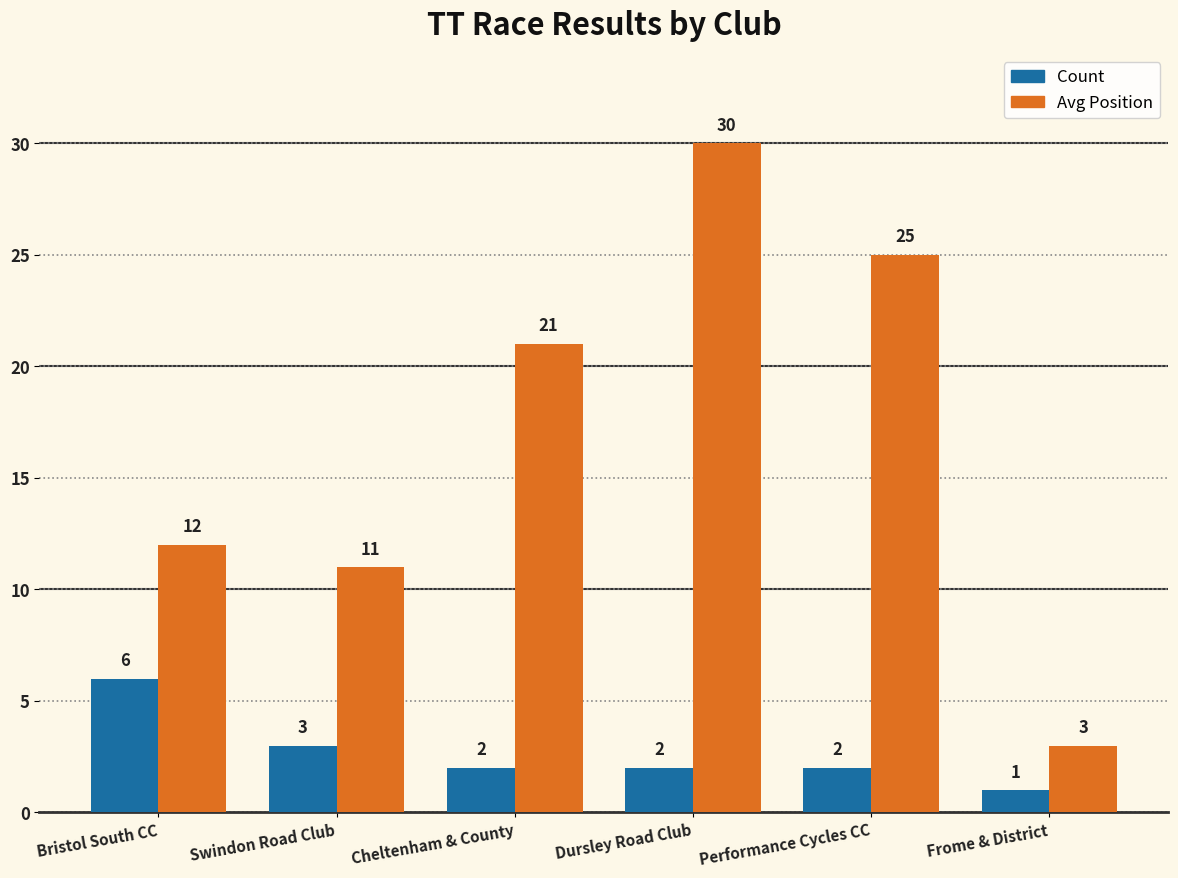

At which category is the sum across all series the highest?

Dursley Road Club